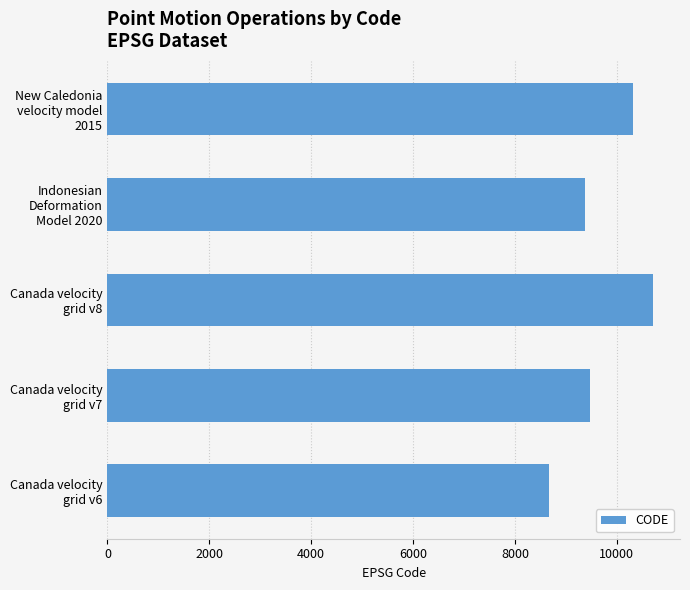

What is the average value?

9713